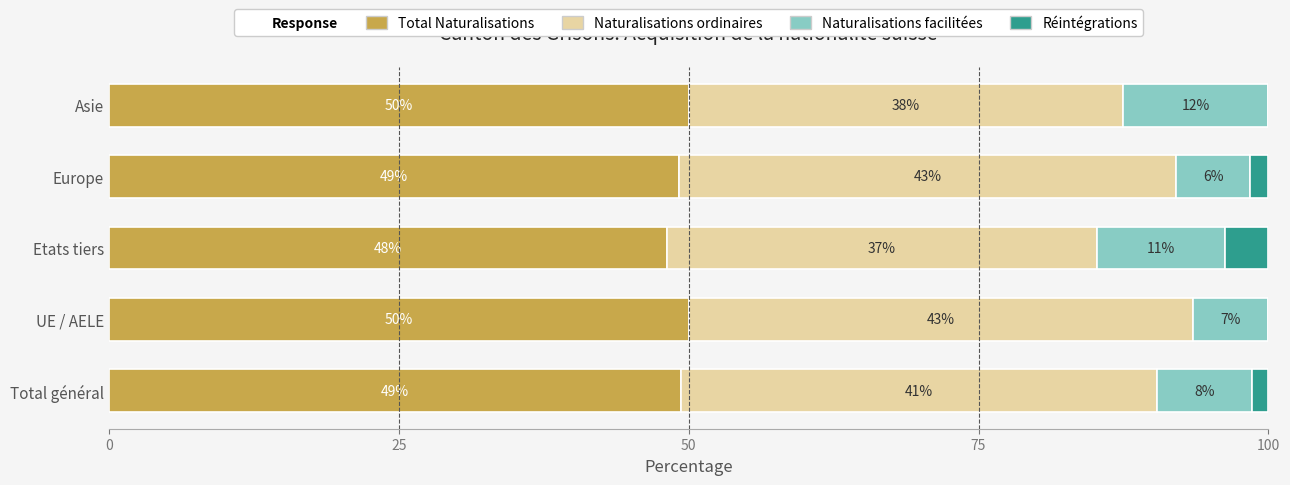

What is the highest value of the Total Naturalisations series?

50.0